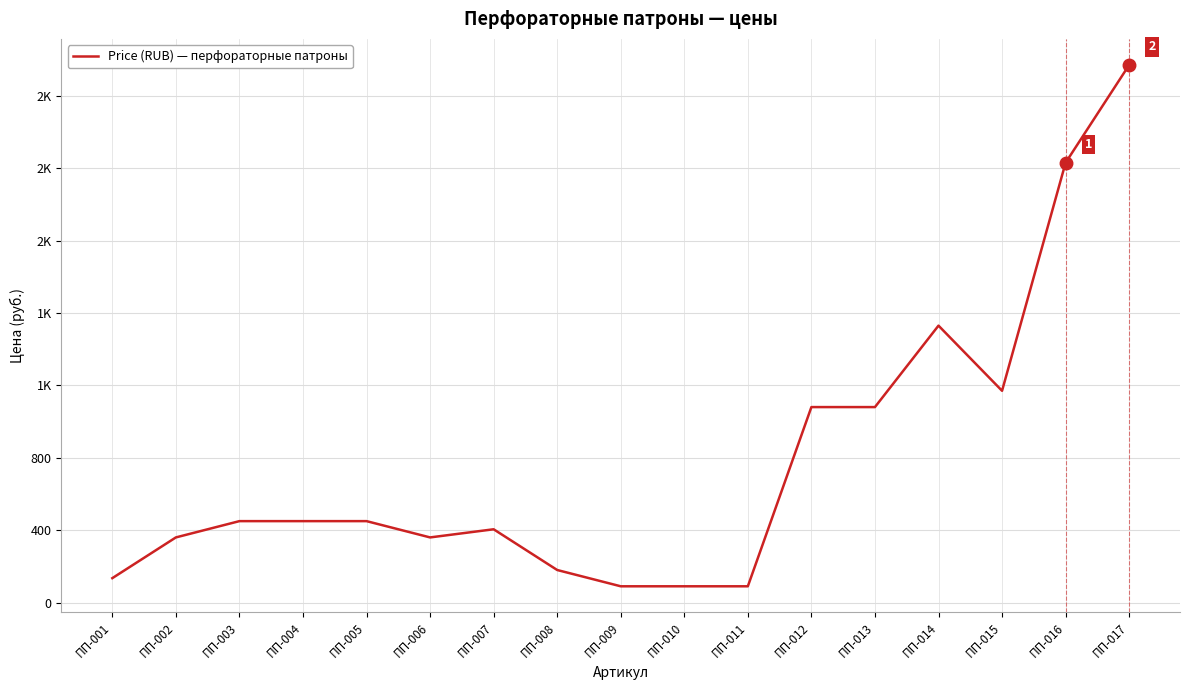

The chart shows a value of 180 at ПП-008. True or false?

True